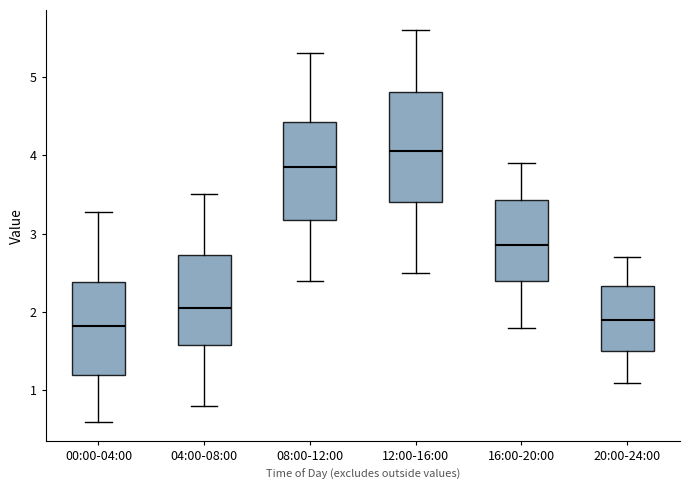

Reading left to right, transcribe this box plot: for each box, give where its median line is, the range the box spans, and where its two whiskers end, as read against the y-axis. The values are not printed on the chart, so give them approximately, as read against the axis.

00:00-04:00: median 1.8, box 1.2 to 2.4, whiskers 0.6 to 3.3
04:00-08:00: median 2.1, box 1.6 to 2.7, whiskers 0.8 to 3.5
08:00-12:00: median 3.9, box 3.2 to 4.4, whiskers 2.4 to 5.3
12:00-16:00: median 4.1, box 3.4 to 4.8, whiskers 2.5 to 5.6
16:00-20:00: median 2.9, box 2.4 to 3.4, whiskers 1.8 to 3.9
20:00-24:00: median 1.9, box 1.5 to 2.3, whiskers 1.1 to 2.7